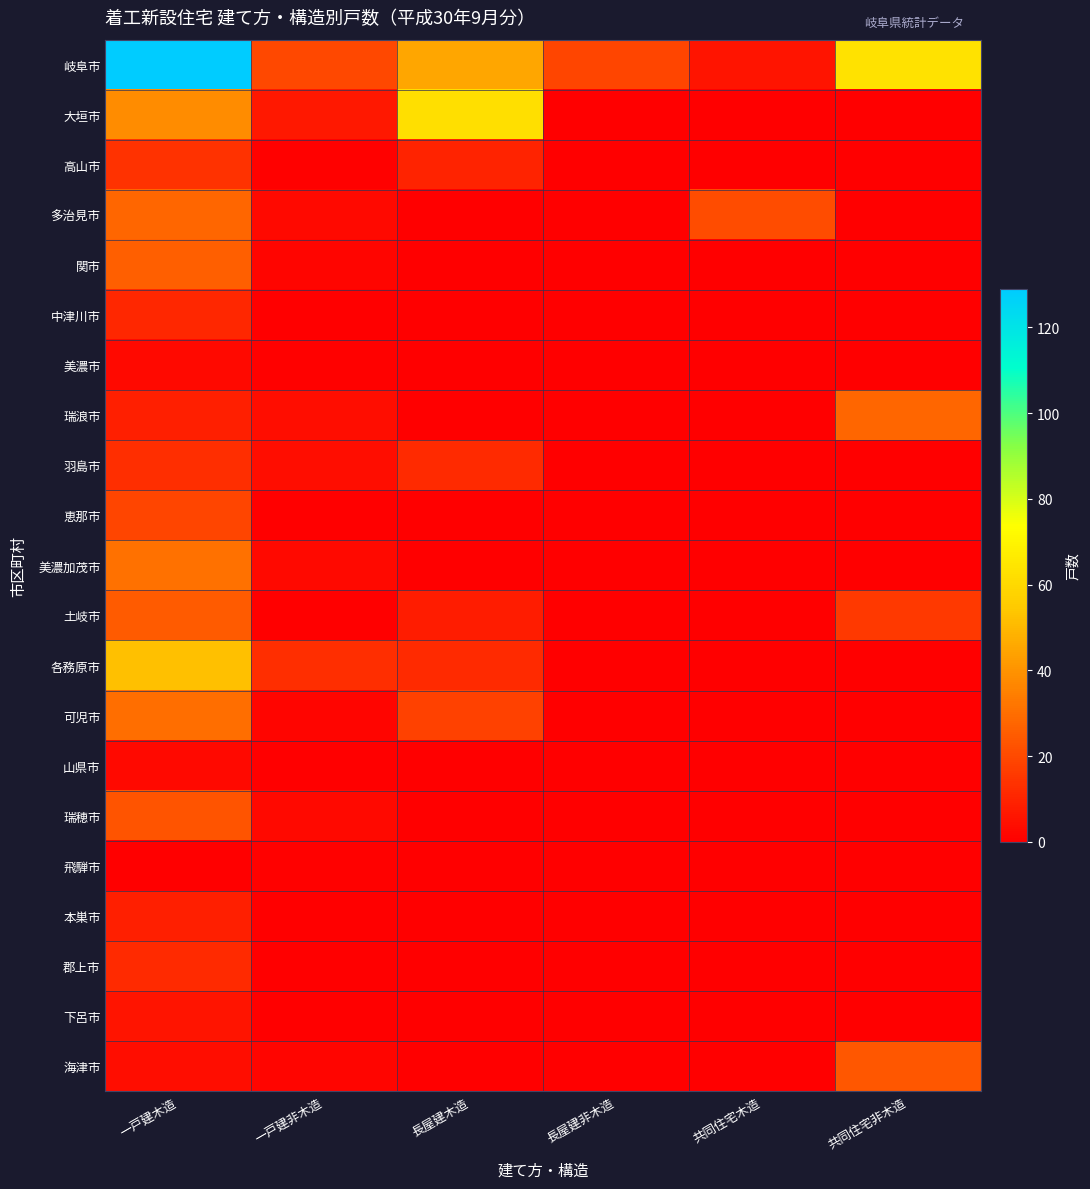

Reading left to right, extract all data points from this chart.

岐阜市: 一戸建木造=129	一戸建非木造=20	長屋建木造=45	長屋建非木造=19	共同住宅木造=6	共同住宅非木造=63
大垣市: 一戸建木造=38	一戸建非木造=7	長屋建木造=62	長屋建非木造=0	共同住宅木造=0	共同住宅非木造=0
高山市: 一戸建木造=14	一戸建非木造=1	長屋建木造=10	長屋建非木造=0	共同住宅木造=0	共同住宅非木造=0
多治見市: 一戸建木造=28	一戸建非木造=3	長屋建木造=0	長屋建非木造=0	共同住宅木造=21	共同住宅非木造=0
関市: 一戸建木造=26	一戸建非木造=2	長屋建木造=0	長屋建非木造=0	共同住宅木造=0	共同住宅非木造=0
中津川市: 一戸建木造=11	一戸建非木造=0	長屋建木造=0	長屋建非木造=0	共同住宅木造=0	共同住宅非木造=0
美濃市: 一戸建木造=3	一戸建非木造=1	長屋建木造=0	長屋建非木造=0	共同住宅木造=0	共同住宅非木造=0
瑞浪市: 一戸建木造=9	一戸建非木造=4	長屋建木造=0	長屋建非木造=0	共同住宅木造=0	共同住宅非木造=28
羽島市: 一戸建木造=13	一戸建非木造=4	長屋建木造=12	長屋建非木造=0	共同住宅木造=0	共同住宅非木造=0
恵那市: 一戸建木造=19	一戸建非木造=0	長屋建木造=0	長屋建非木造=0	共同住宅木造=0	共同住宅非木造=0
美濃加茂市: 一戸建木造=31	一戸建非木造=3	長屋建木造=0	長屋建非木造=0	共同住宅木造=0	共同住宅非木造=0
土岐市: 一戸建木造=25	一戸建非木造=0	長屋建木造=8	長屋建非木造=0	共同住宅木造=0	共同住宅非木造=16
各務原市: 一戸建木造=52	一戸建非木造=13	長屋建木造=12	長屋建非木造=0	共同住宅木造=0	共同住宅非木造=0
可児市: 一戸建木造=30	一戸建非木造=2	長屋建木造=18	長屋建非木造=0	共同住宅木造=0	共同住宅非木造=0
山県市: 一戸建木造=3	一戸建非木造=0	長屋建木造=0	長屋建非木造=0	共同住宅木造=0	共同住宅非木造=0
瑞穂市: 一戸建木造=23	一戸建非木造=3	長屋建木造=0	長屋建非木造=0	共同住宅木造=0	共同住宅非木造=0
飛騨市: 一戸建木造=0	一戸建非木造=1	長屋建木造=0	長屋建非木造=0	共同住宅木造=0	共同住宅非木造=0
本巣市: 一戸建木造=9	一戸建非木造=0	長屋建木造=0	長屋建非木造=0	共同住宅木造=0	共同住宅非木造=0
郡上市: 一戸建木造=12	一戸建非木造=0	長屋建木造=0	長屋建非木造=0	共同住宅木造=0	共同住宅非木造=0
下呂市: 一戸建木造=6	一戸建非木造=0	長屋建木造=0	長屋建非木造=0	共同住宅木造=0	共同住宅非木造=0
海津市: 一戸建木造=4	一戸建非木造=2	長屋建木造=0	長屋建非木造=0	共同住宅木造=0	共同住宅非木造=24